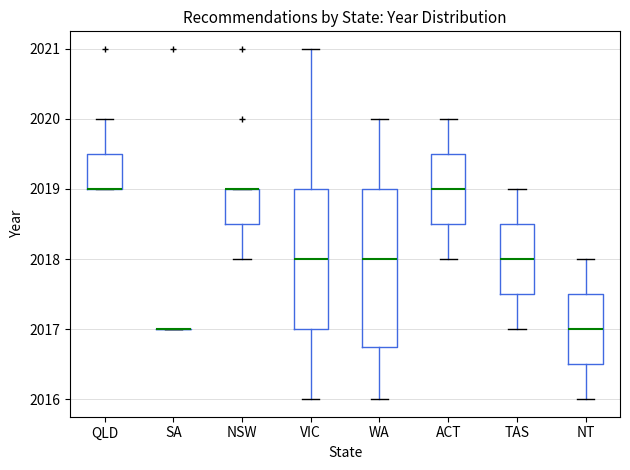

Reading left to right, transcribe this box plot: for each box, give where its median line is, the range the box spans, and where its two whiskers end, as read against the y-axis. The values are not printed on the chart, so give them approximately, as read against the axis.

QLD: median 2019.0 (drawn on the box's lower edge), box 2019.0 to 2019.5, whiskers 2019.0 to 2020.0
SA: box collapsed to a line at 2017.0, whiskers 2017.0 to 2017.0
NSW: median 2019.0 (drawn on the box's upper edge), box 2018.5 to 2019.0, whiskers 2018.0 to 2019.0
VIC: median 2018.0, box 2017.0 to 2019.0, whiskers 2016.0 to 2021.0
WA: median 2018.0, box 2016.8 to 2019.0, whiskers 2016.0 to 2020.0
ACT: median 2019.0, box 2018.5 to 2019.5, whiskers 2018.0 to 2020.0
TAS: median 2018.0, box 2017.5 to 2018.5, whiskers 2017.0 to 2019.0
NT: median 2017.0, box 2016.5 to 2017.5, whiskers 2016.0 to 2018.0